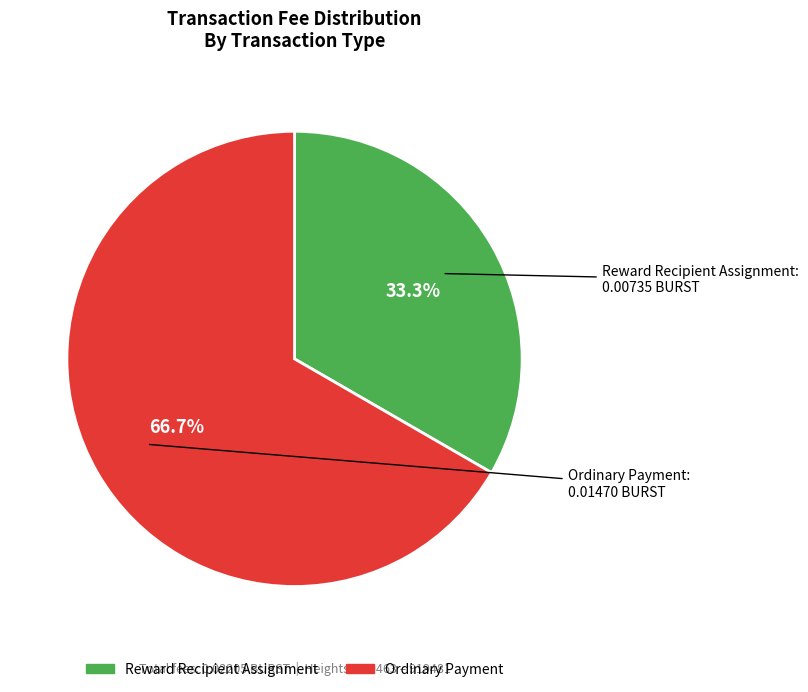

Is there a majority slice in this chart?

Yes